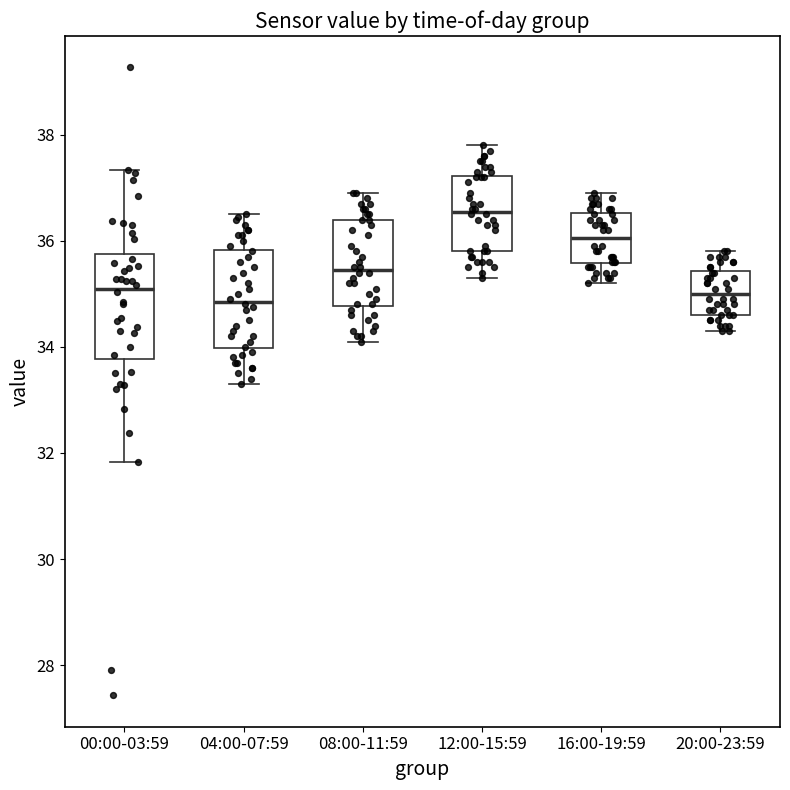

Which box has the highest median line?

12:00-15:59